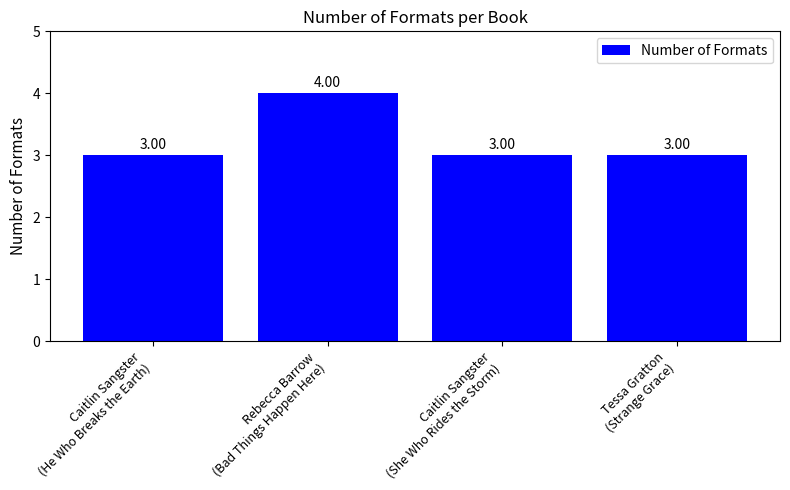

What is the maximum value shown in the chart?

4